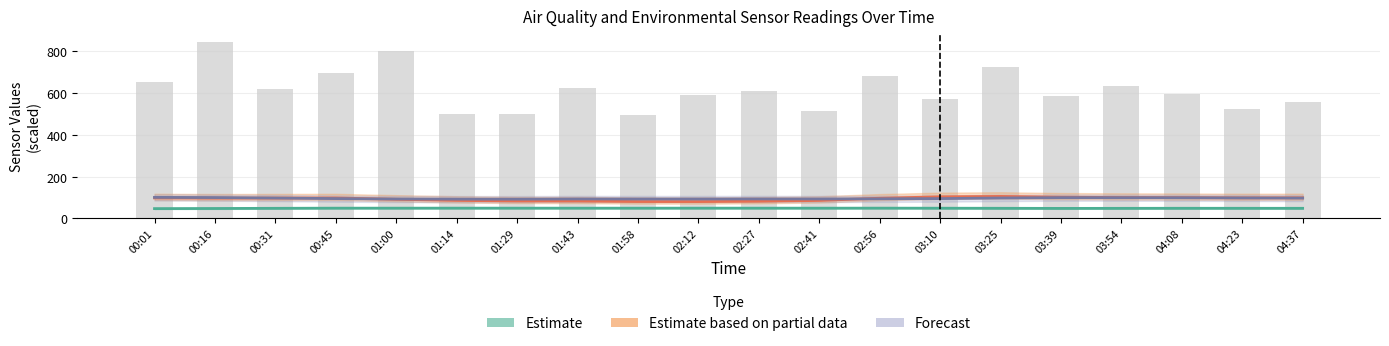

What is the total value across all series at 03:54?

877.3